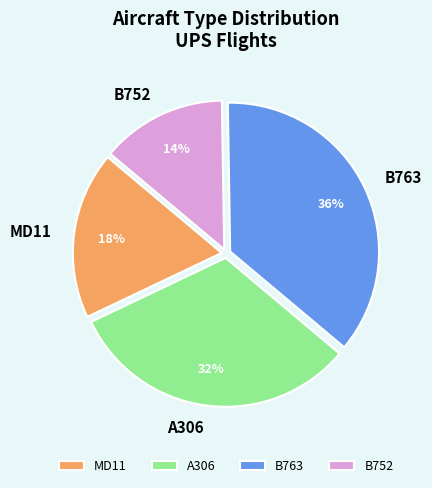

Combined, do B763 and MD11 account for over 50%?

Yes